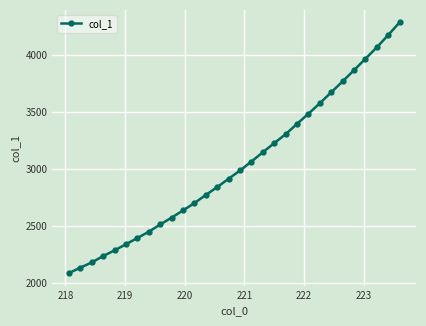

What is the greatest value displayed?

4289.2